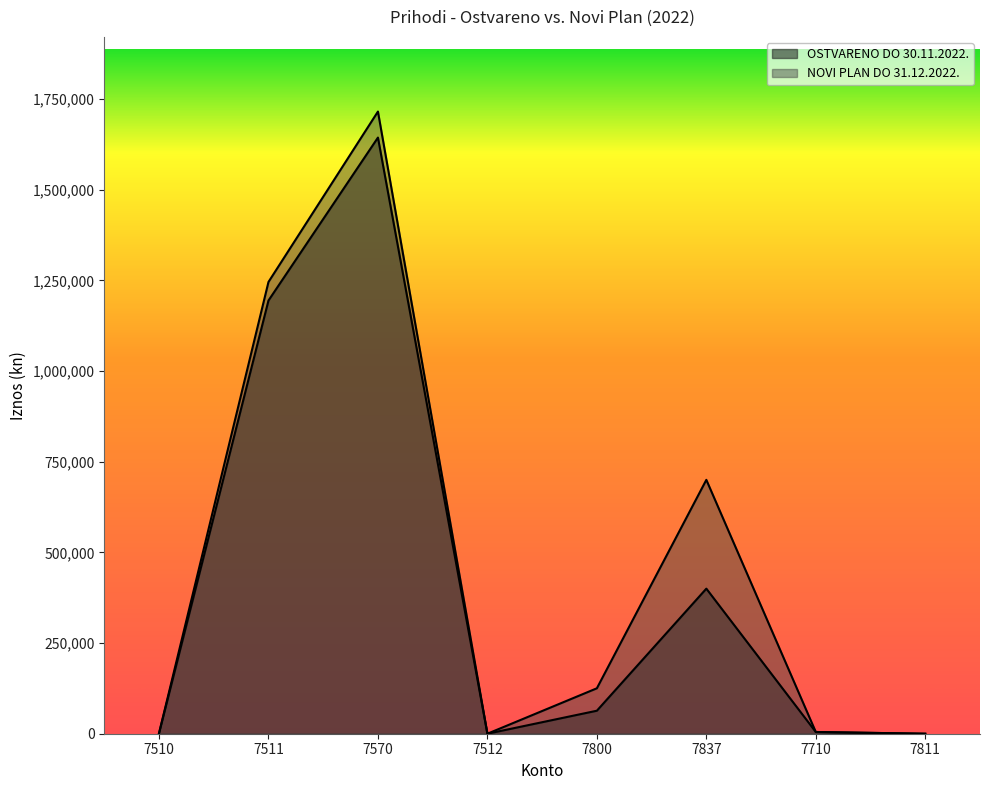

At how many categories does at least one series exceed 1334166?

1